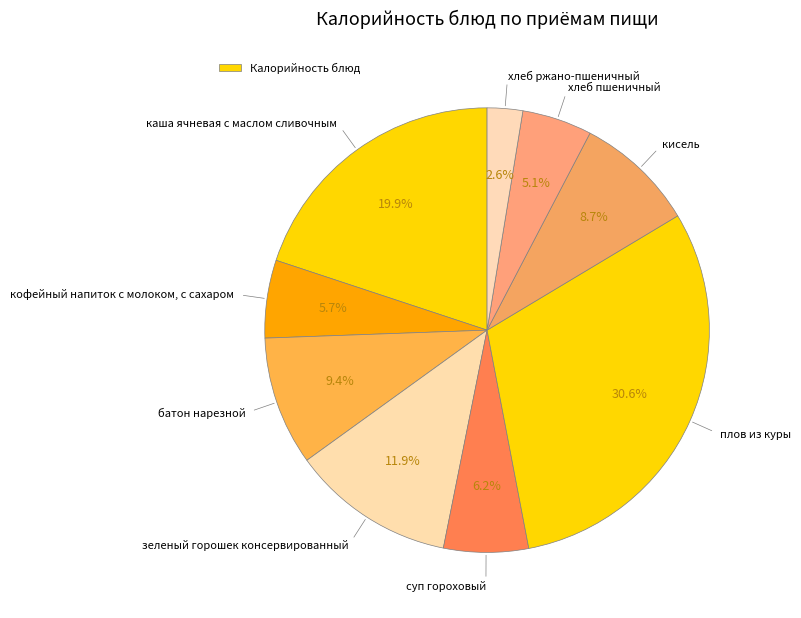

How many slices are in this pie chart?

9